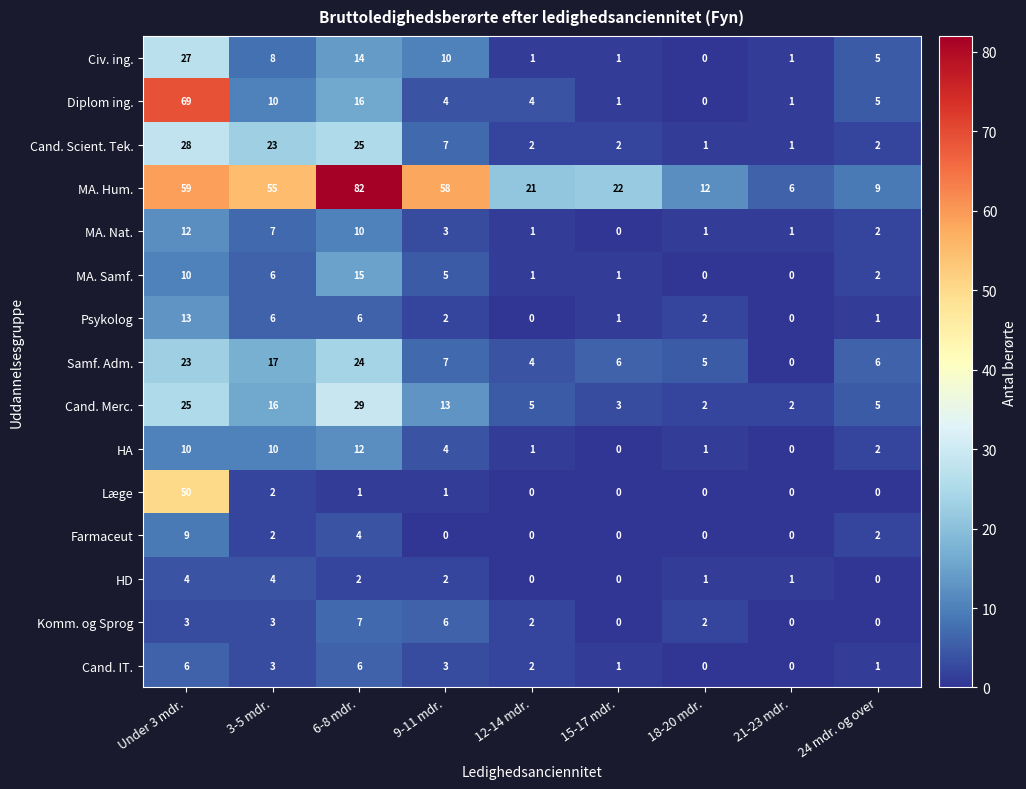

Which series has the largest range (max minus min)?

MA. Hum.